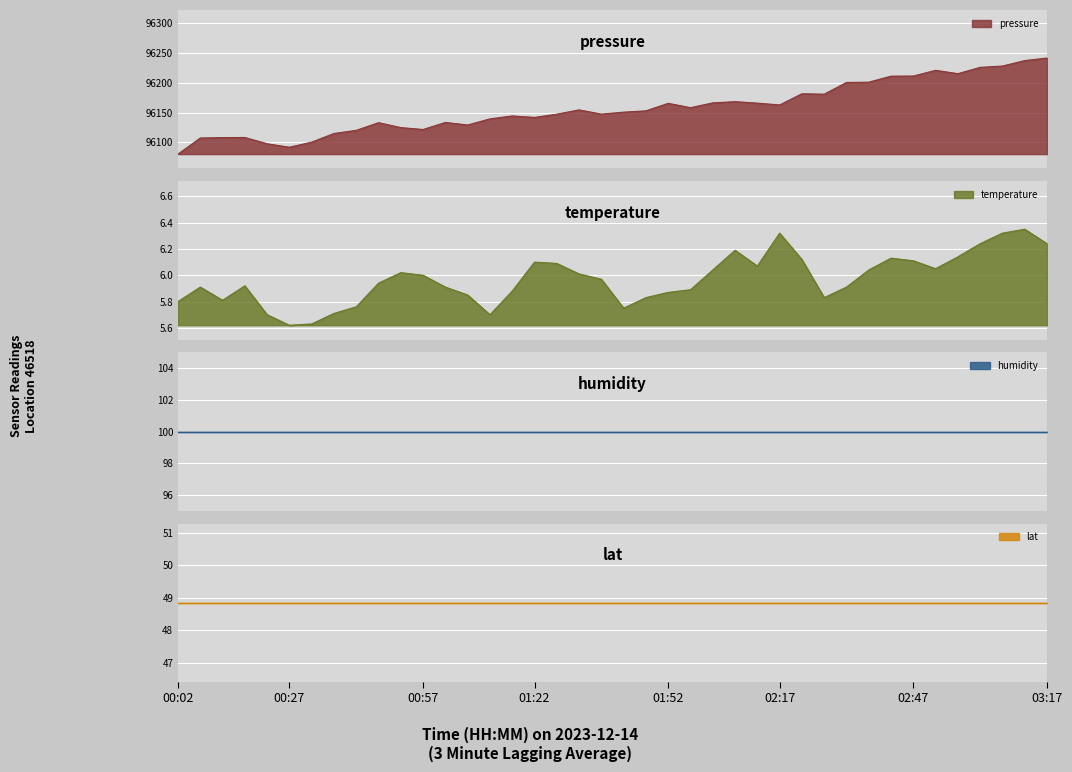

What is the maximum value for pressure?

96241.6